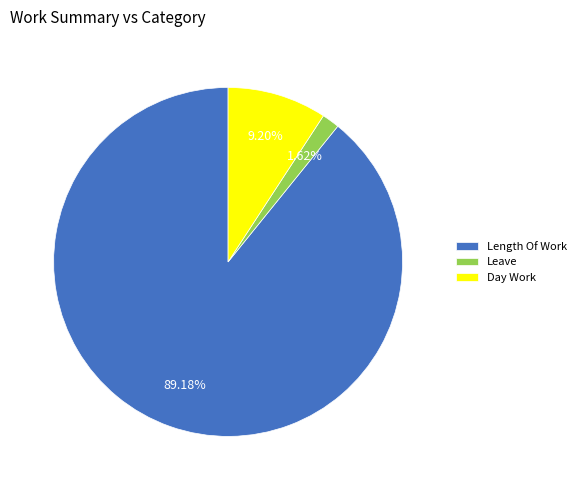

To the nearest percent, what is the average slice percentage?

33%